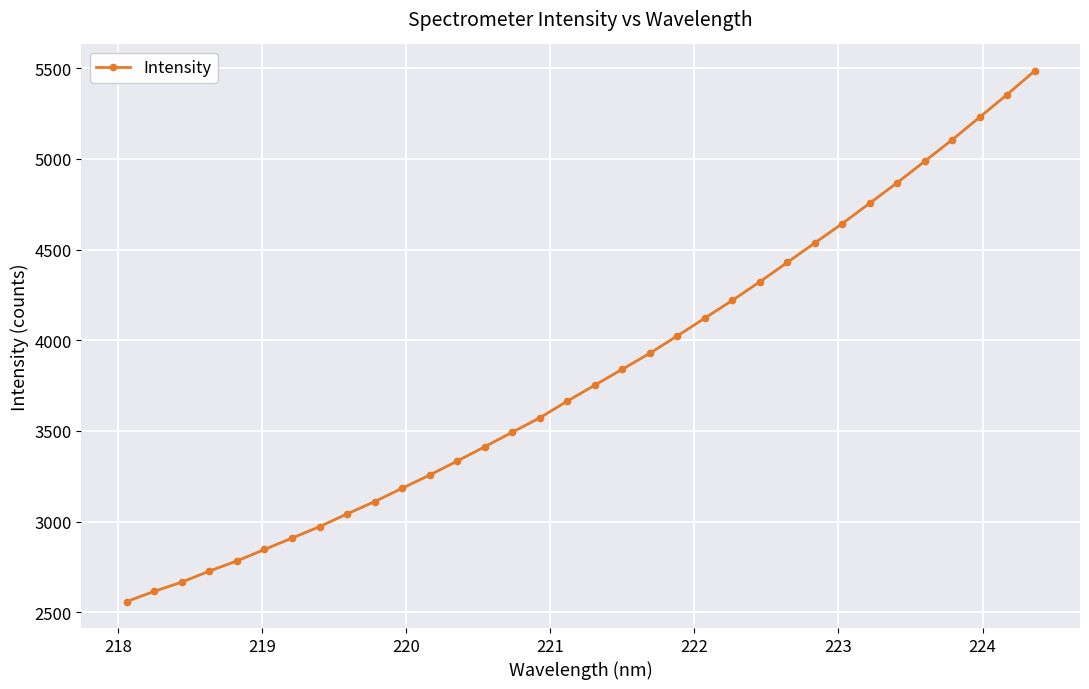

What is the minimum value shown in the chart?

2559.3